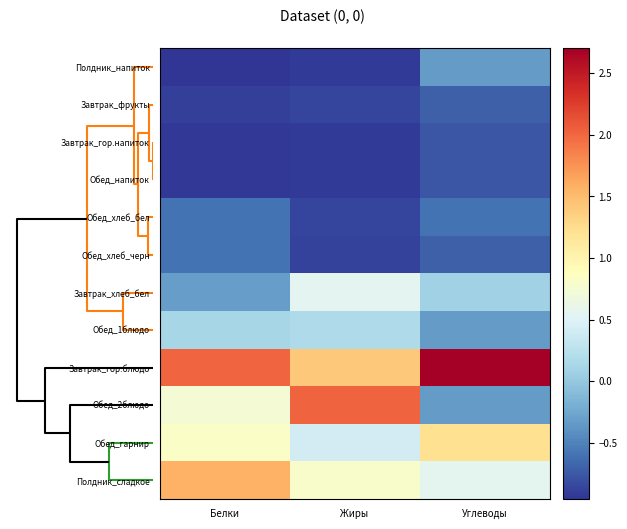

At which category is the sum across all series the highest?

Белки